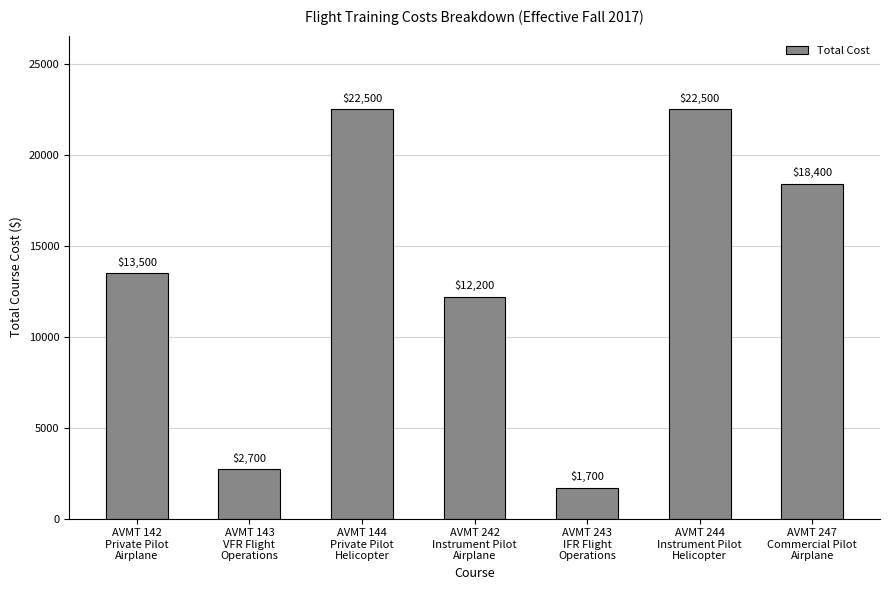

What is the smallest value displayed?

1700